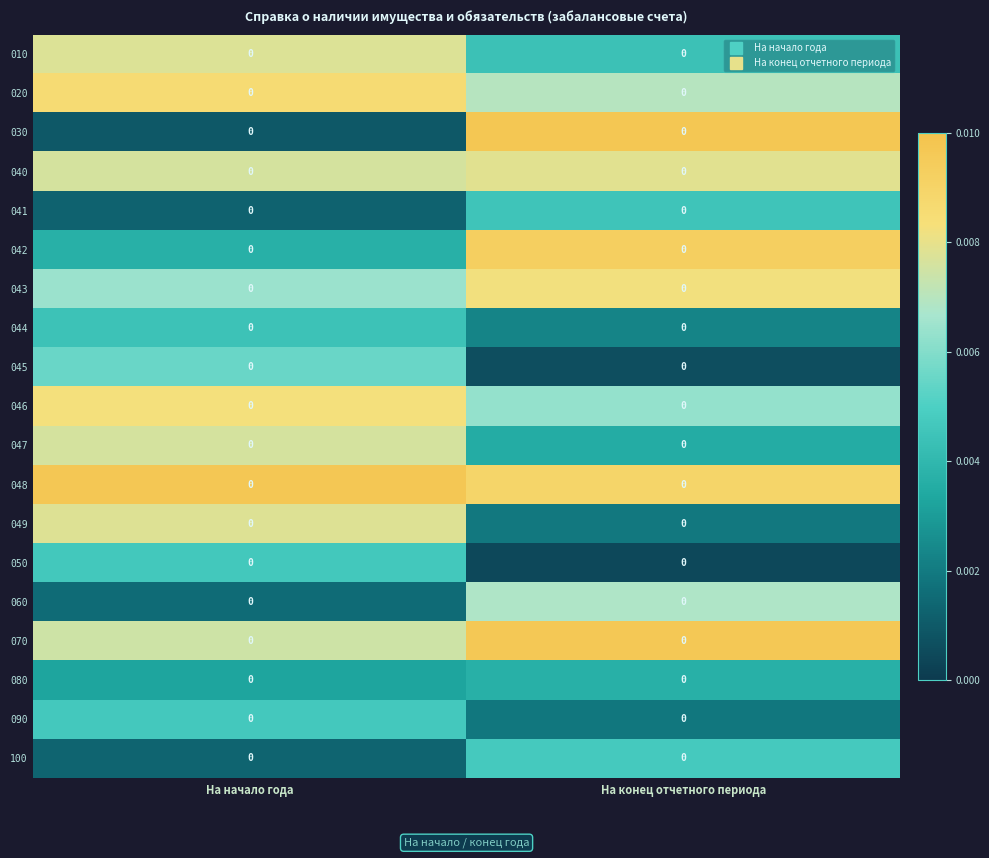

Reading left to right, extract all data points from this chart.

010: На начало года=0.0	На конец отчетного периода=0.0
020: На начало года=0.0	На конец отчетного периода=0.0
030: На начало года=0.0	На конец отчетного периода=0.0
040: На начало года=0.0	На конец отчетного периода=0.0
041: На начало года=0.0	На конец отчетного периода=0.0
042: На начало года=0.0	На конец отчетного периода=0.0
043: На начало года=0.0	На конец отчетного периода=0.0
044: На начало года=0.0	На конец отчетного периода=0.0
045: На начало года=0.0	На конец отчетного периода=0.0
046: На начало года=0.0	На конец отчетного периода=0.0
047: На начало года=0.0	На конец отчетного периода=0.0
048: На начало года=0.0	На конец отчетного периода=0.0
049: На начало года=0.0	На конец отчетного периода=0.0
050: На начало года=0.0	На конец отчетного периода=0.0
060: На начало года=0.0	На конец отчетного периода=0.0
070: На начало года=0.0	На конец отчетного периода=0.0
080: На начало года=0.0	На конец отчетного периода=0.0
090: На начало года=0.0	На конец отчетного периода=0.0
100: На начало года=0.0	На конец отчетного периода=0.0